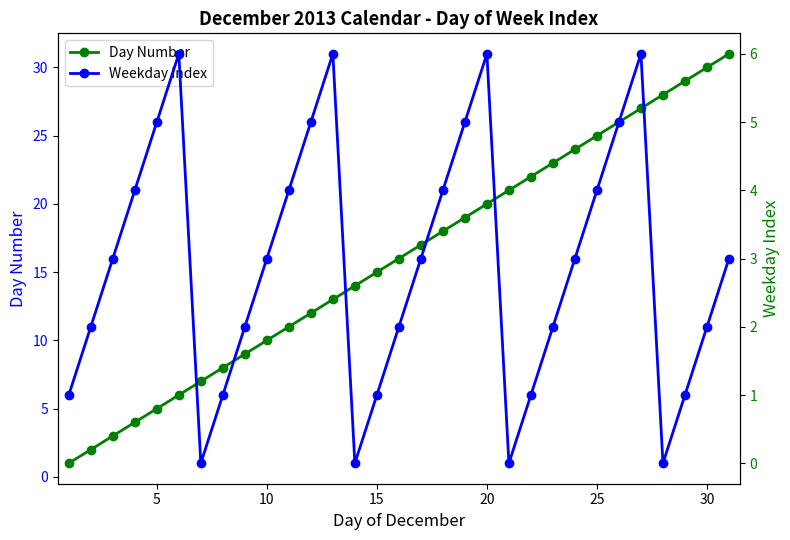

Rank the series by their maximum value, from highest to lowest.

Day Number, Weekday Index